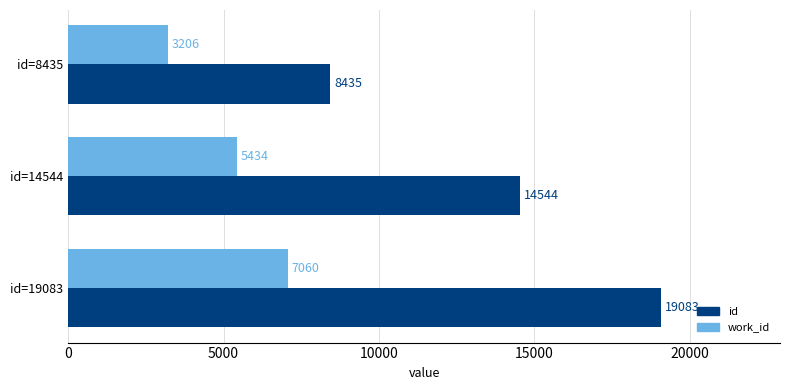

List the labels in order of work_id value, smallest first.

id=8435, id=14544, id=19083